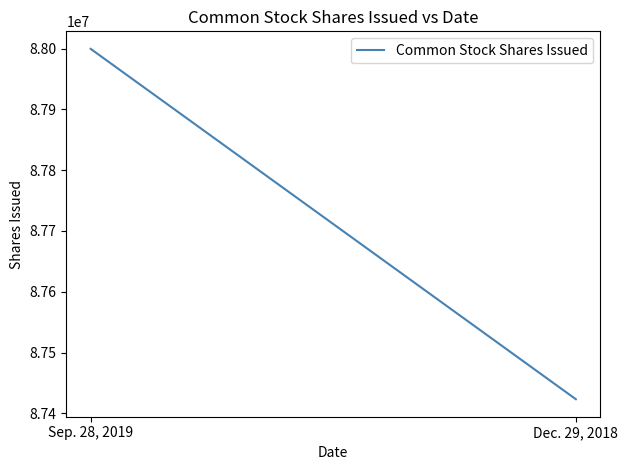

What is the change in value from Sep. 28, 2019 to Dec. 29, 2018?

-576334